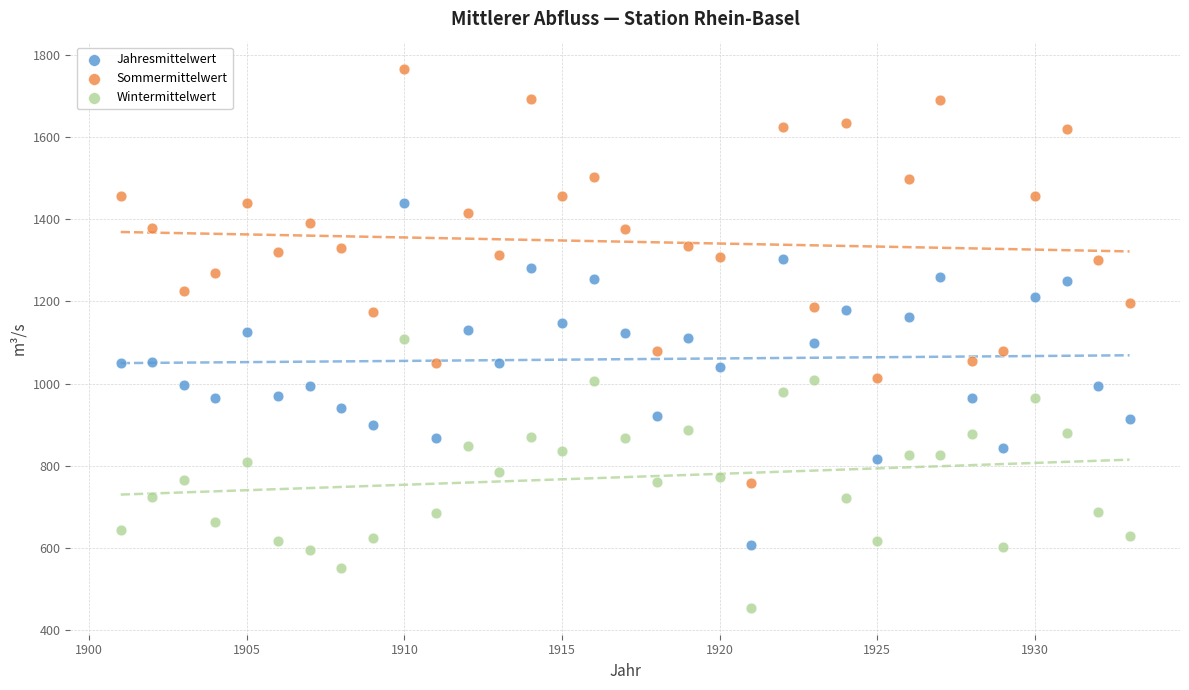

Which series contains the lowest Y value?

Wintermittelwert